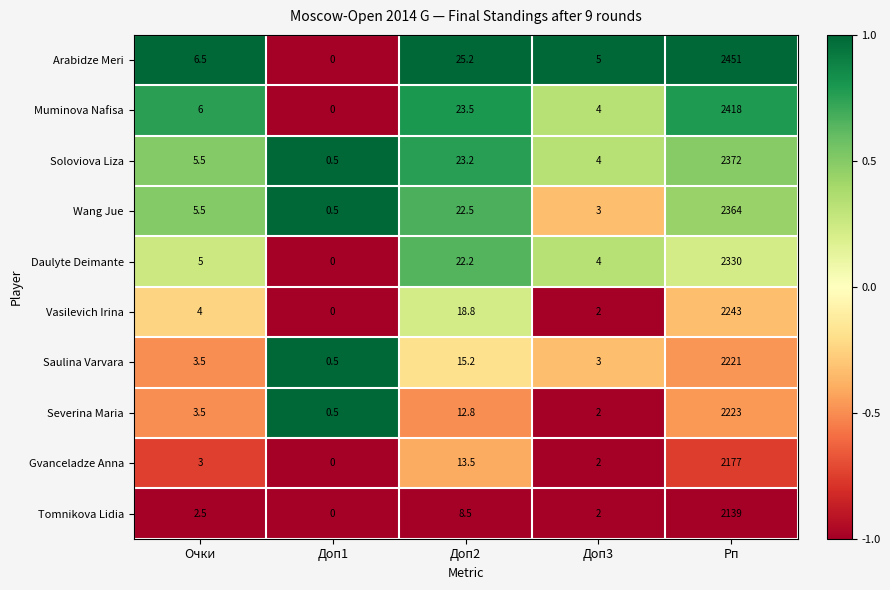

What is the sum of all Saulina Varvara values?

2243.2